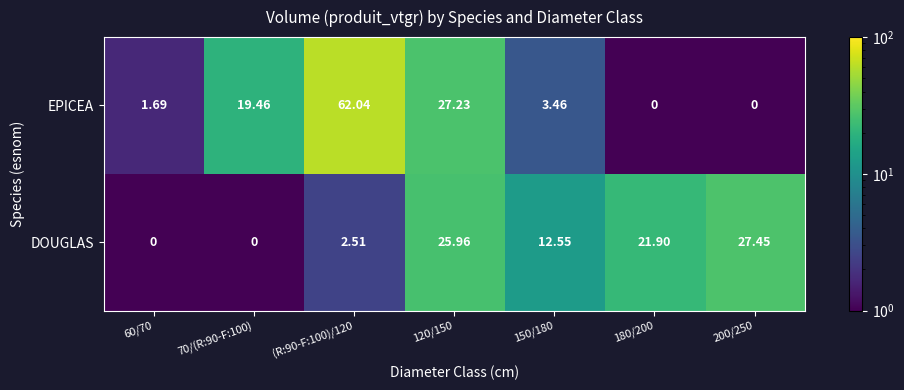

Count the number of categories in the chart.

7